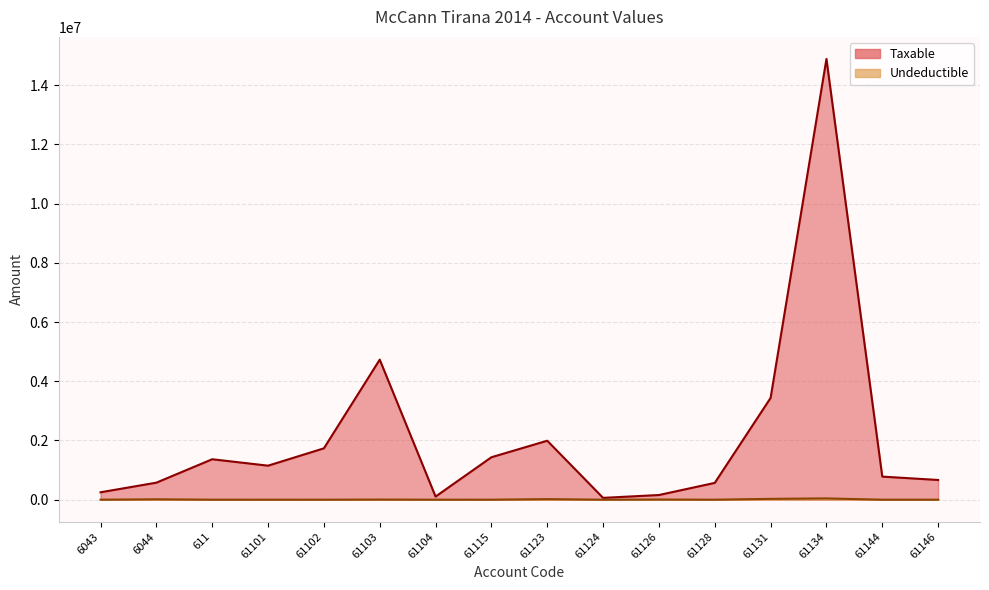

How many categories are shown in the chart?

16